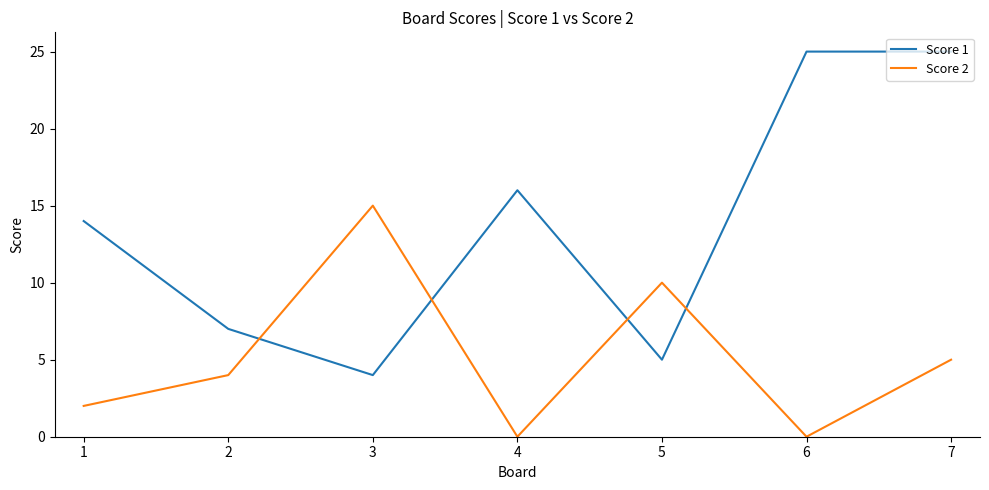

Which series has the largest total across all categories?

Score 1